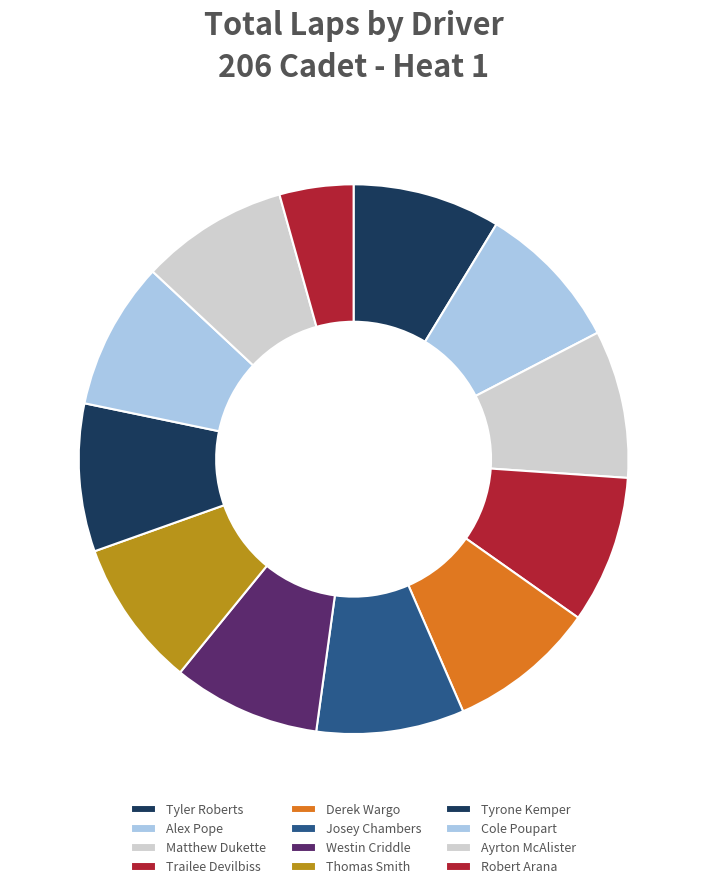

What percentage is the Ayrton McAlister slice, to the nearest percent?

9%